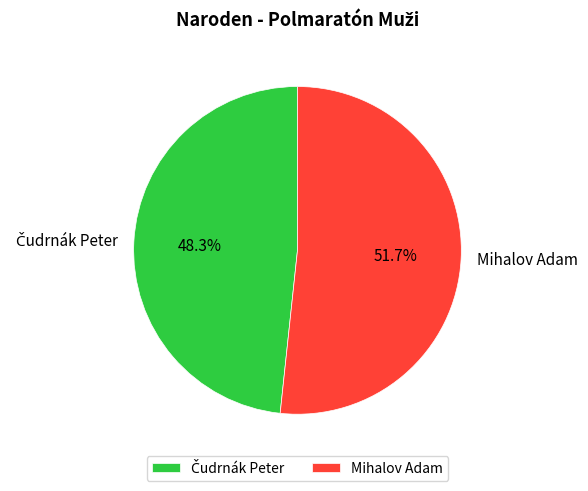

Which slice is the largest?

Mihalov Adam